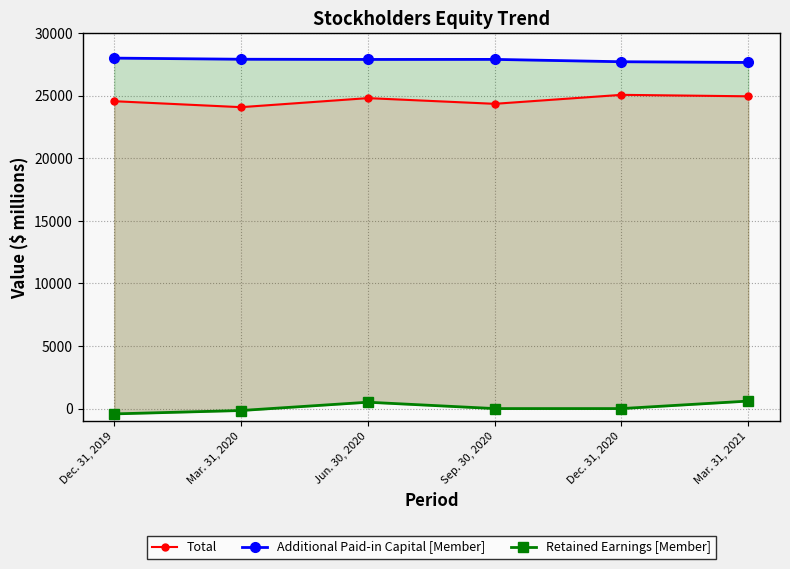

What value does the Additional Paid-in Capital [Member] series have at Mar. 31, 2020?

27906